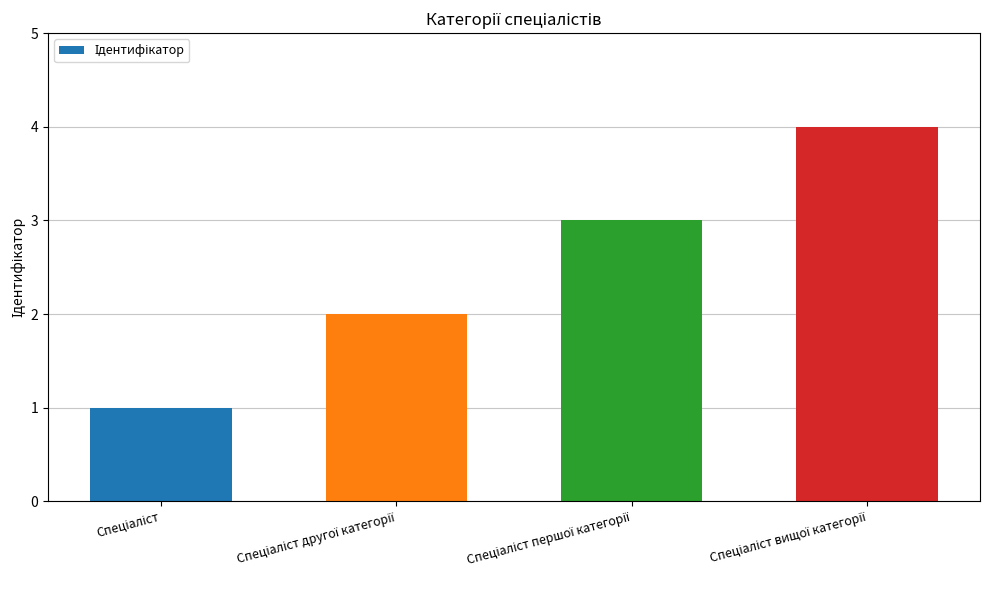

Does the chart contain any negative values?

No